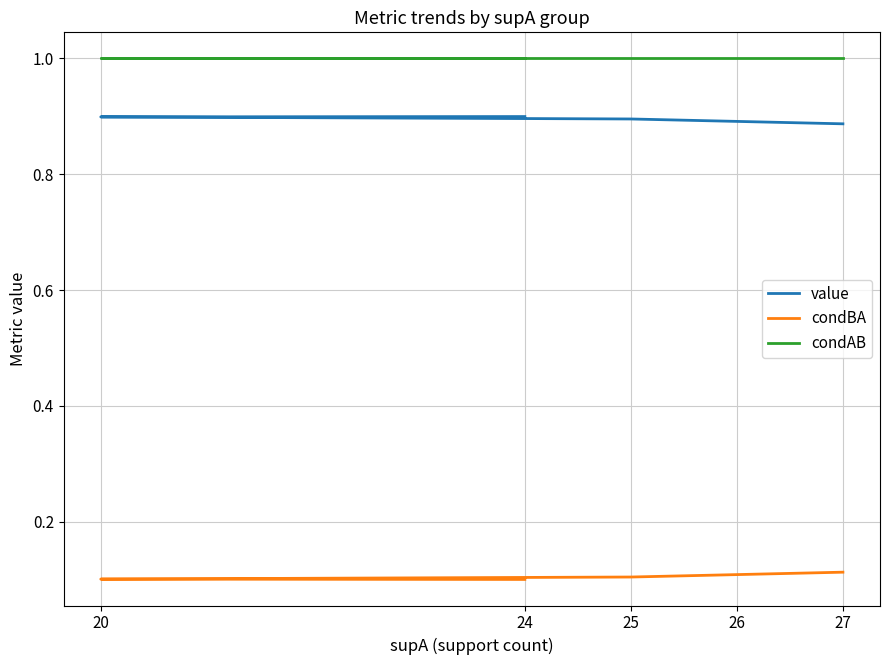

True or false: condBA and value intersect in this chart.

False